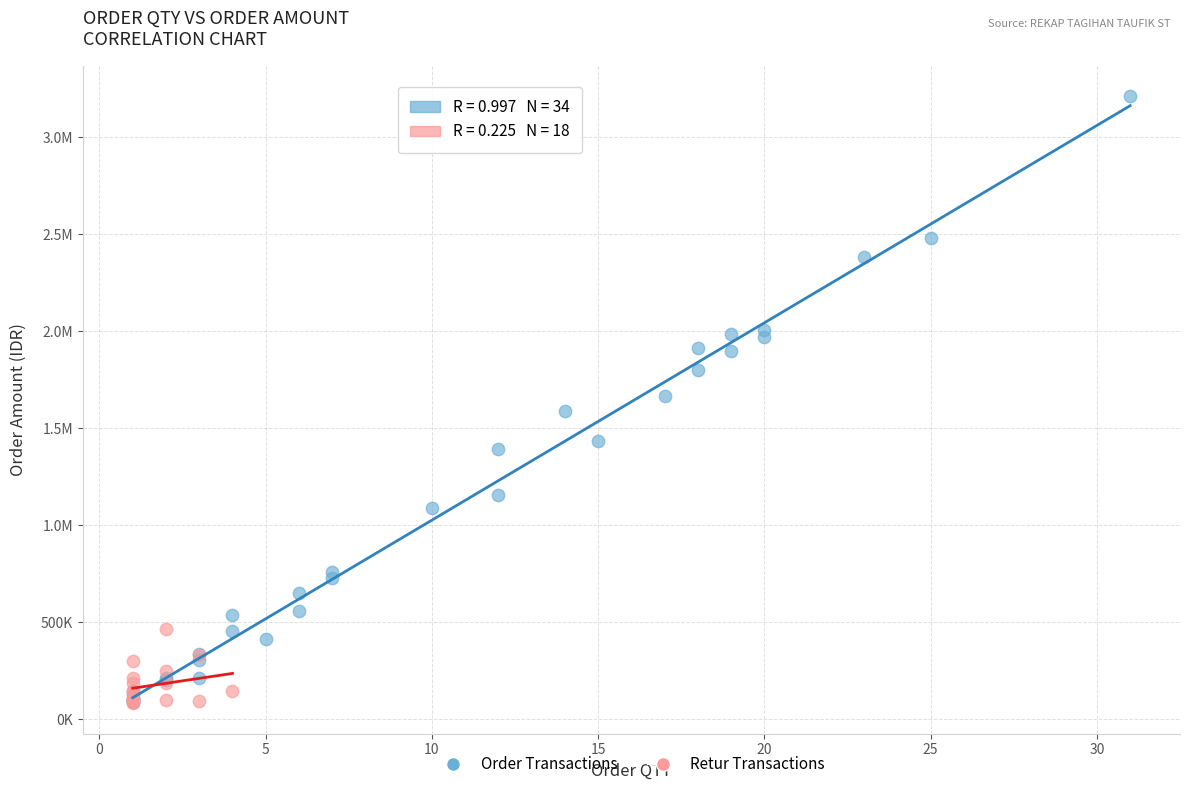

What are all the series names shown in the legend?

Order Transactions, Retur Transactions